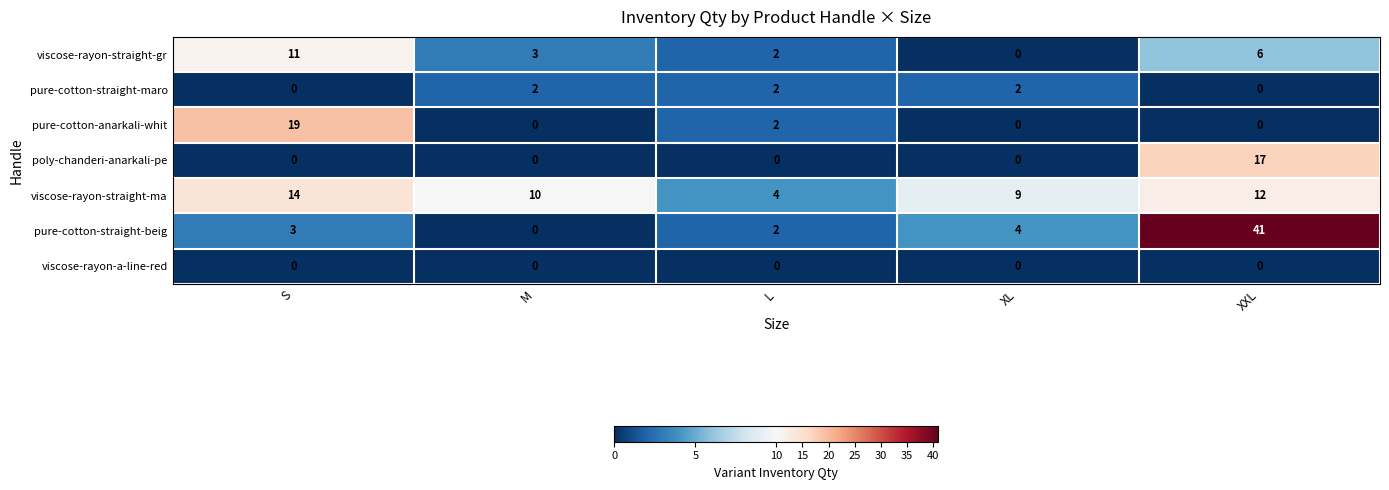

True or false: pure-cotton-straight-maro has a value of 1 at L.

False